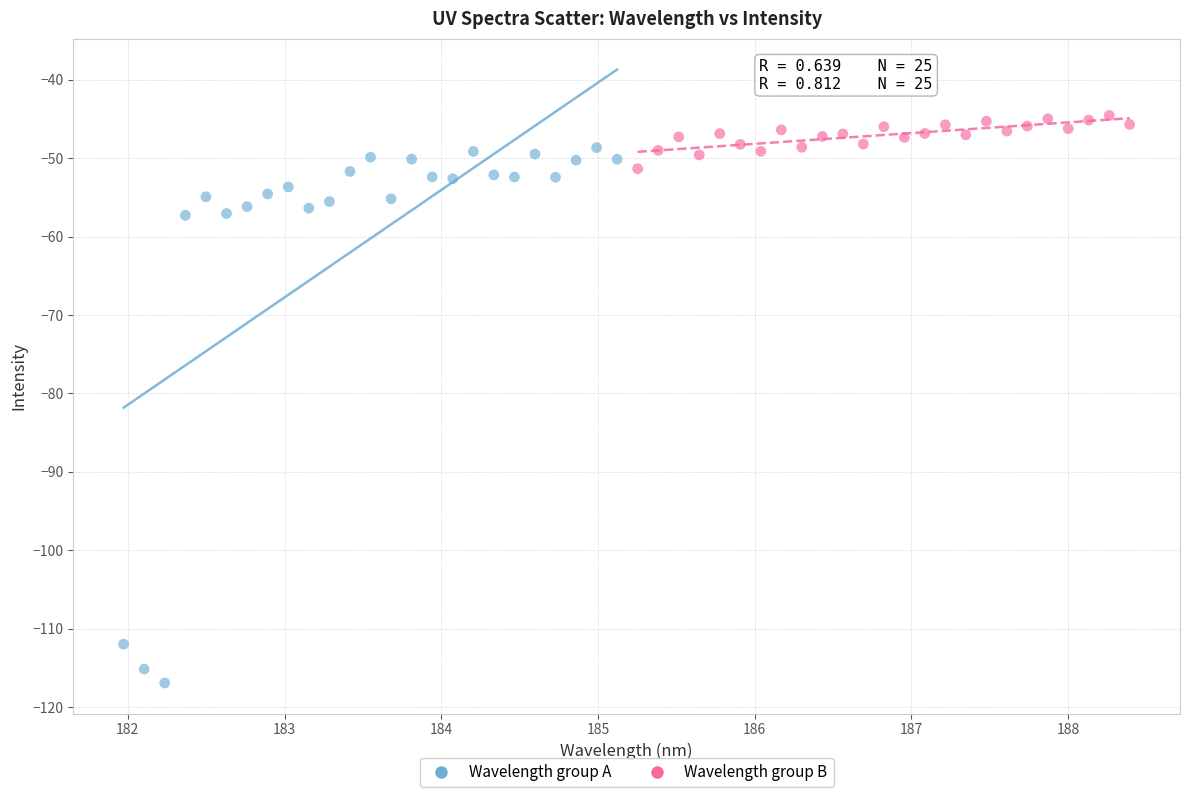

Which series has the largest Y range (max minus min)?

Wavelength group A